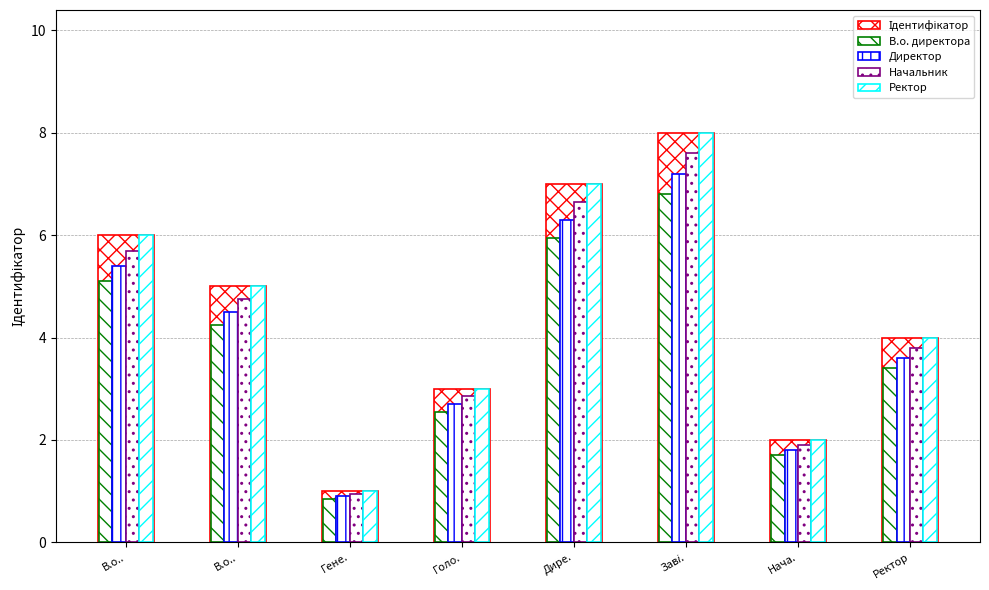

The Ректор series shows 2.0 at Нача.. True or false?

True